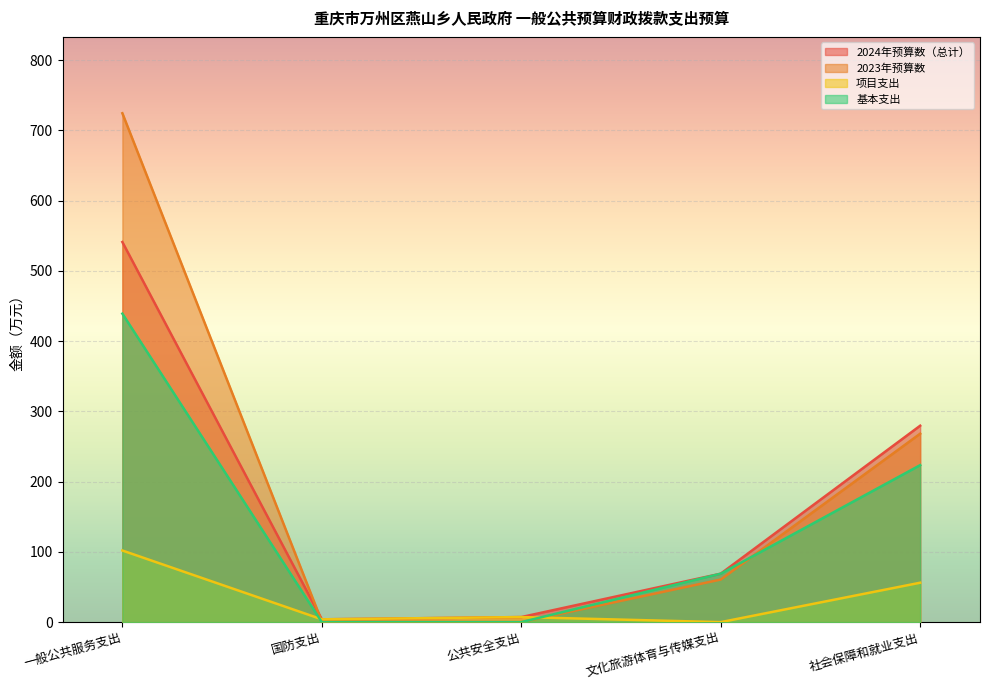

The 项目支出 series shows 2.0 at 国防支出. True or false?

False